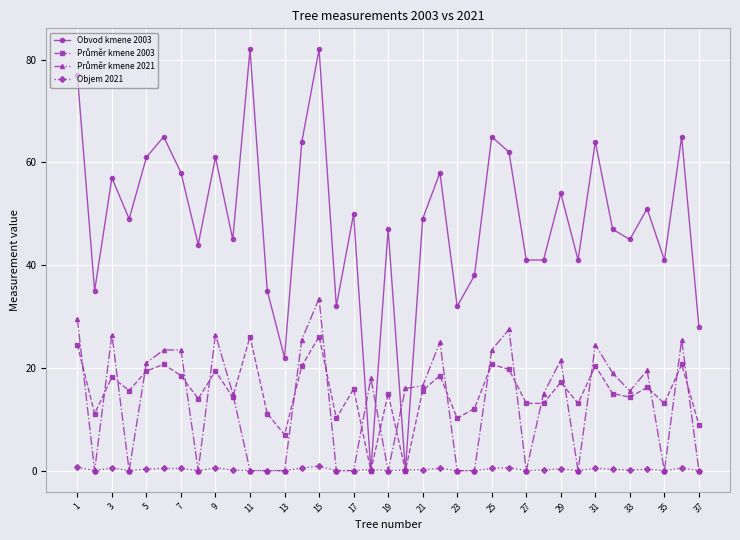

Which series has the largest range (max minus min)?

Obvod kmene 2003